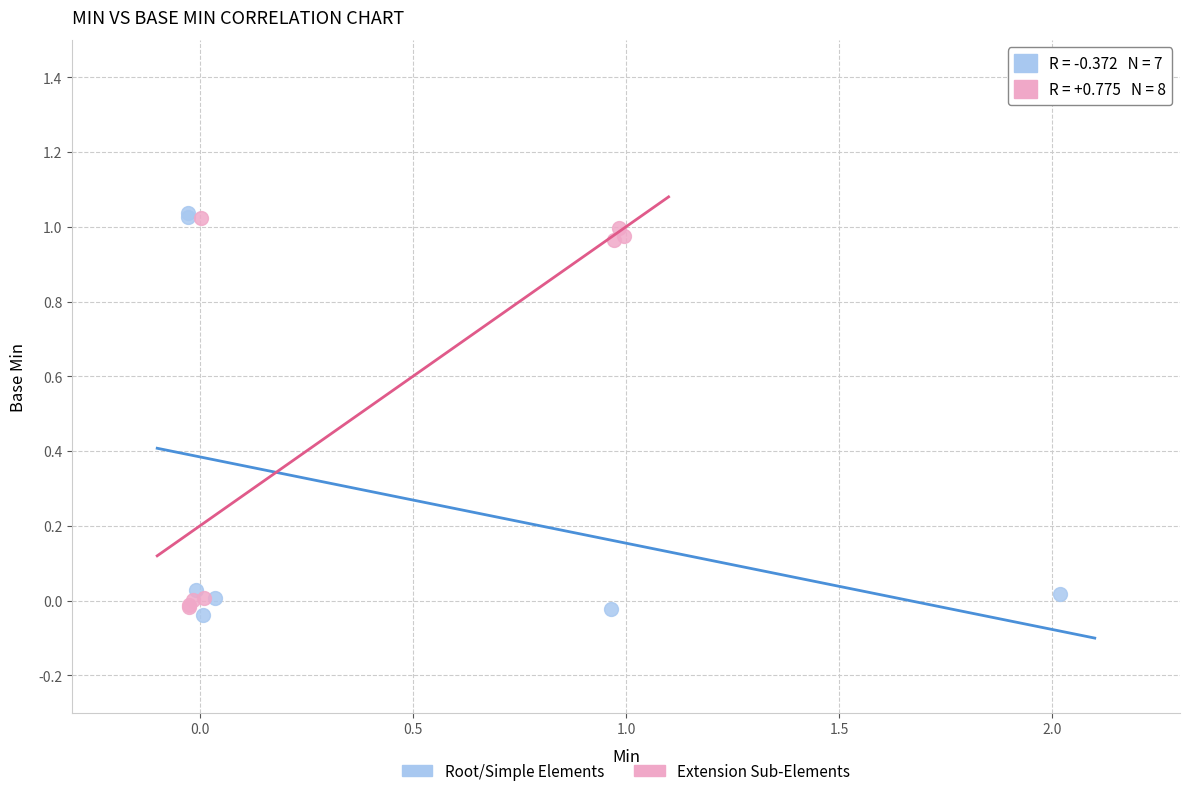

What are all the series names shown in the legend?

Root/Simple Elements, Extension Sub-Elements